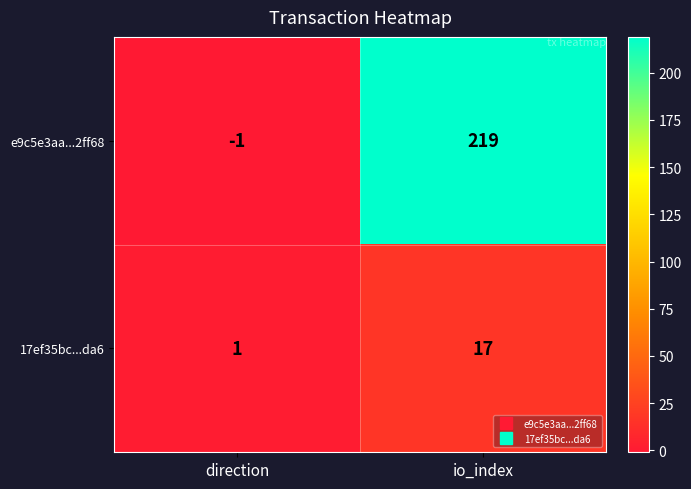

The value of e9c5e3aa...2ff68 at direction is -1. True or false?

True